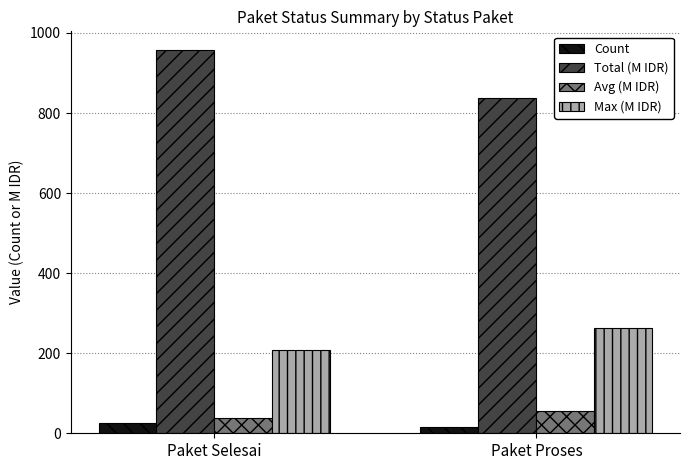

What position from the left is Paket Selesai?

1